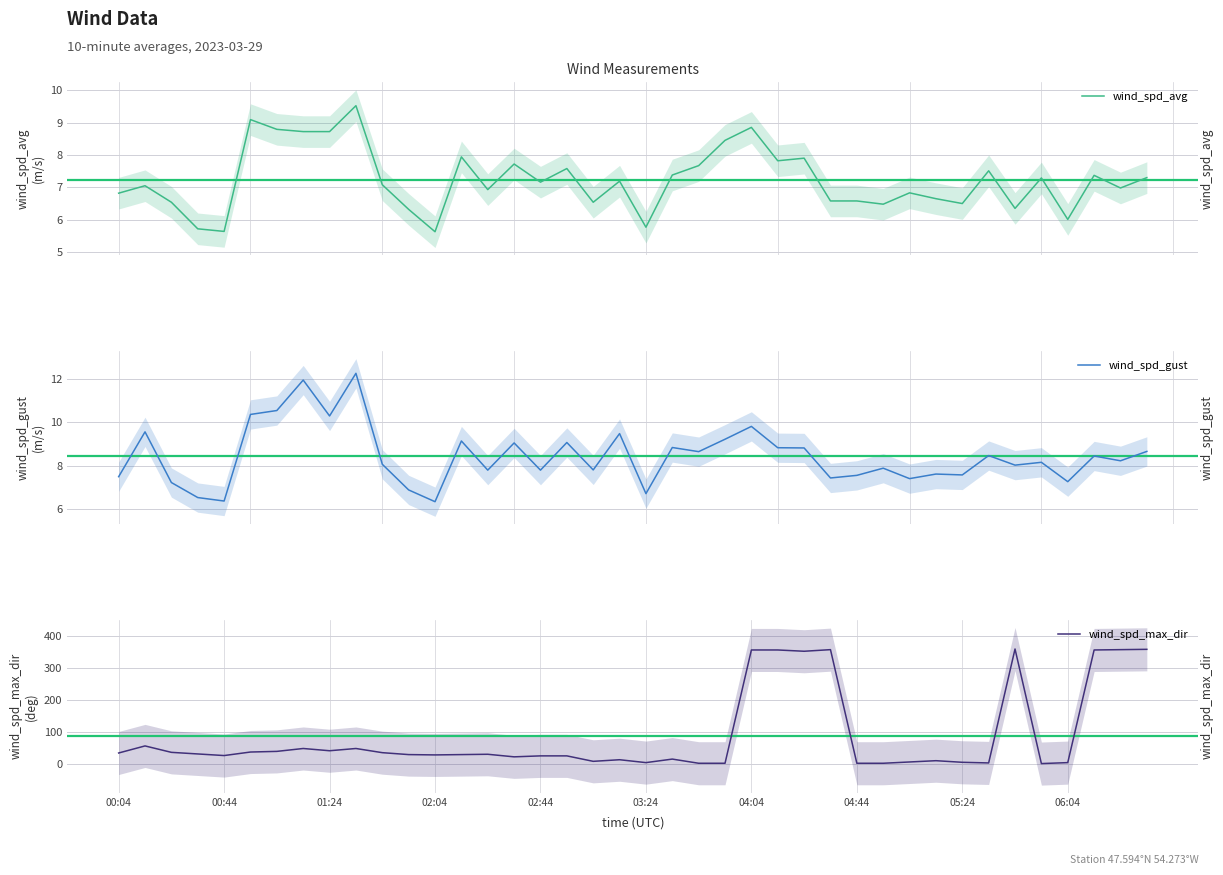

True or false: wind_spd_avg has a value of 6.7 at 31.

True